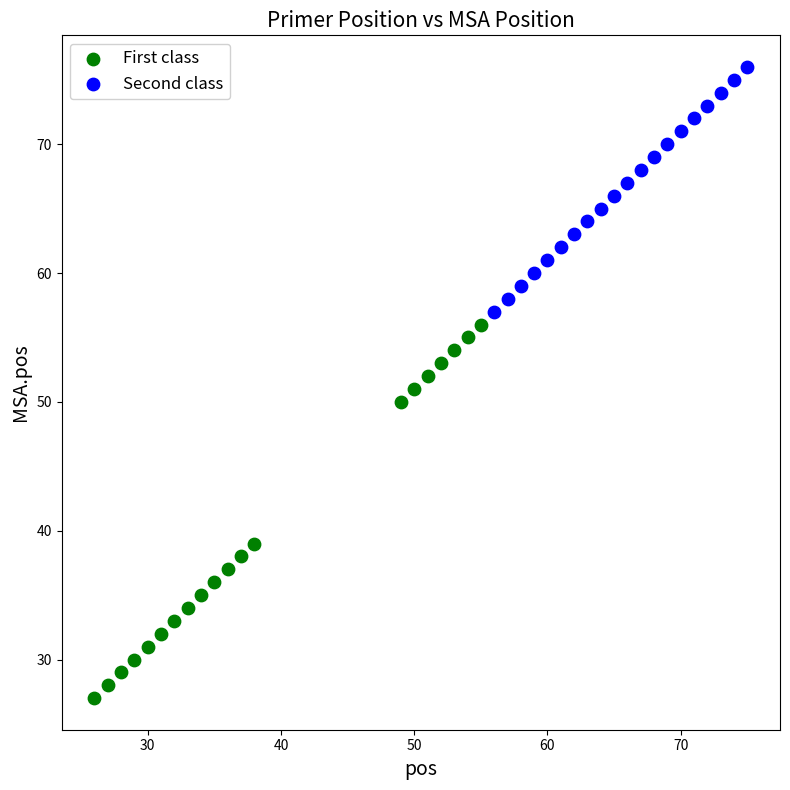

Which series contains the lowest Y value?

First class